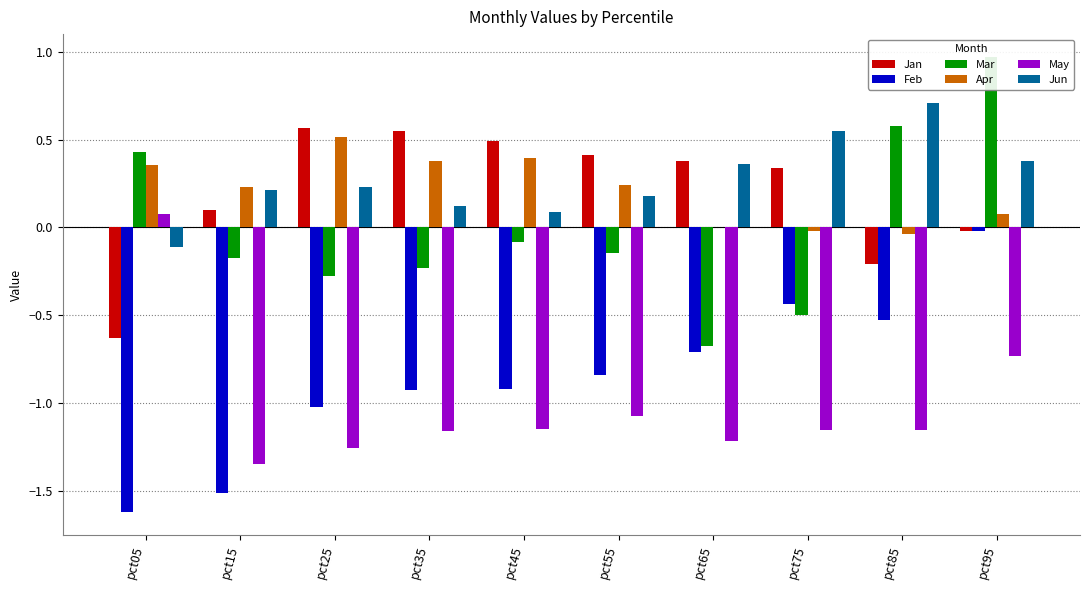

At how many categories does at least one series exceed 0?

10